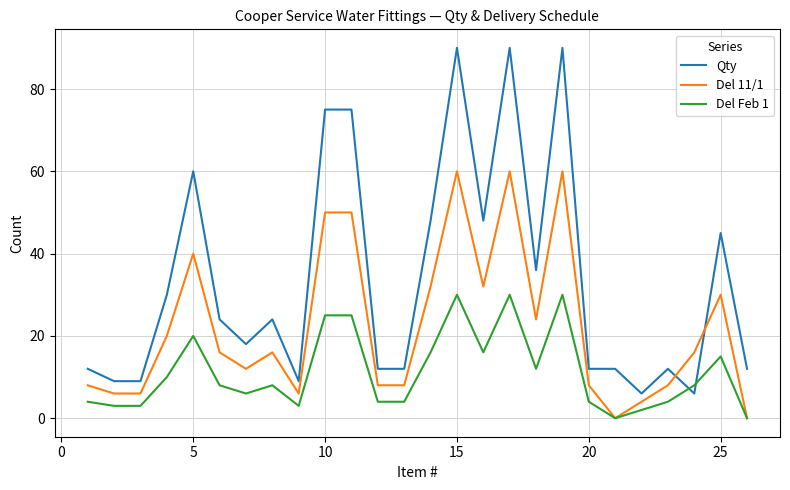

True or false: Qty and Del 11/1 intersect in this chart.

True